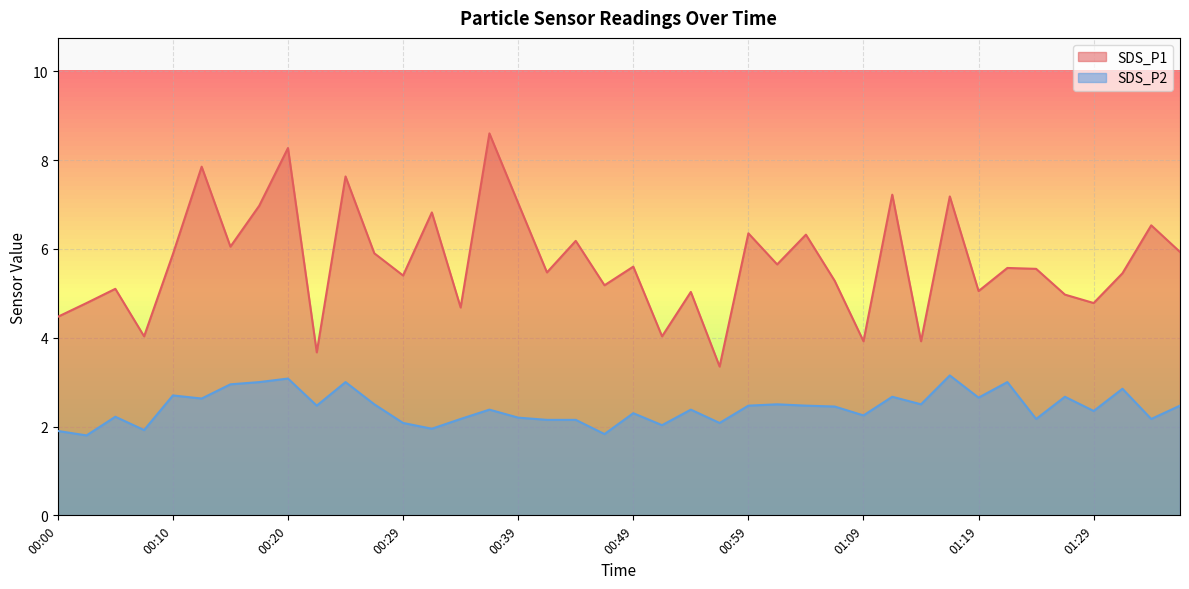

True or false: SDS_P2 has a value of 0.7 at 00:49.

False